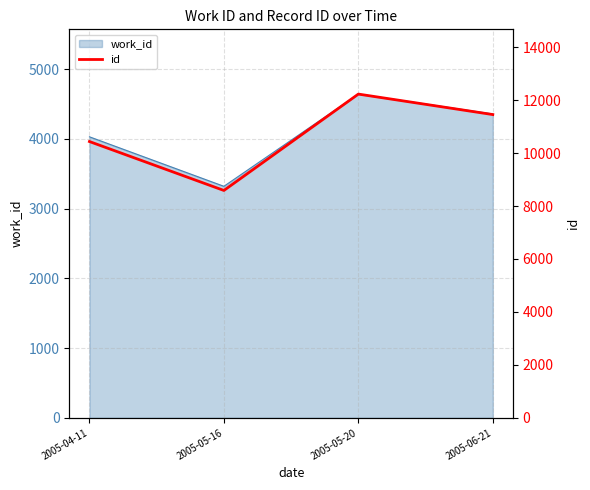

What position from the right is 2005-05-16?

3